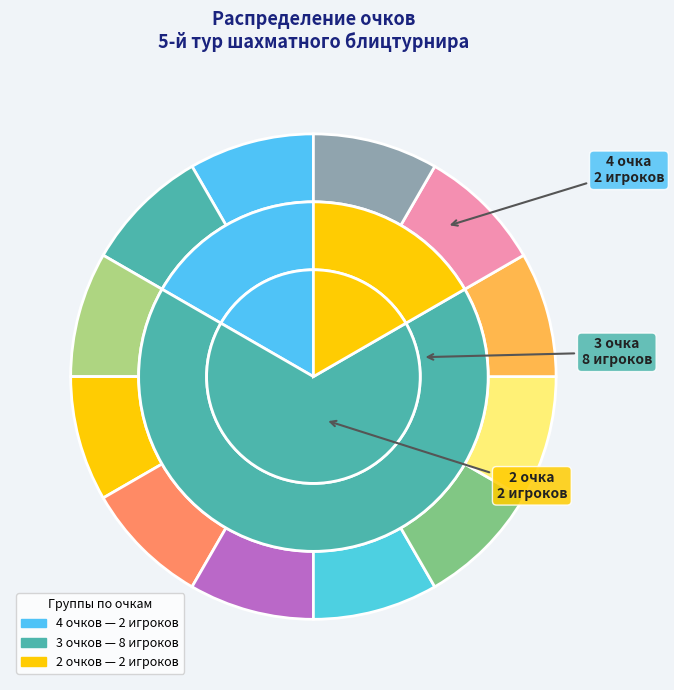

Is it true that Марченко Руслан is 16% of the pie?

False